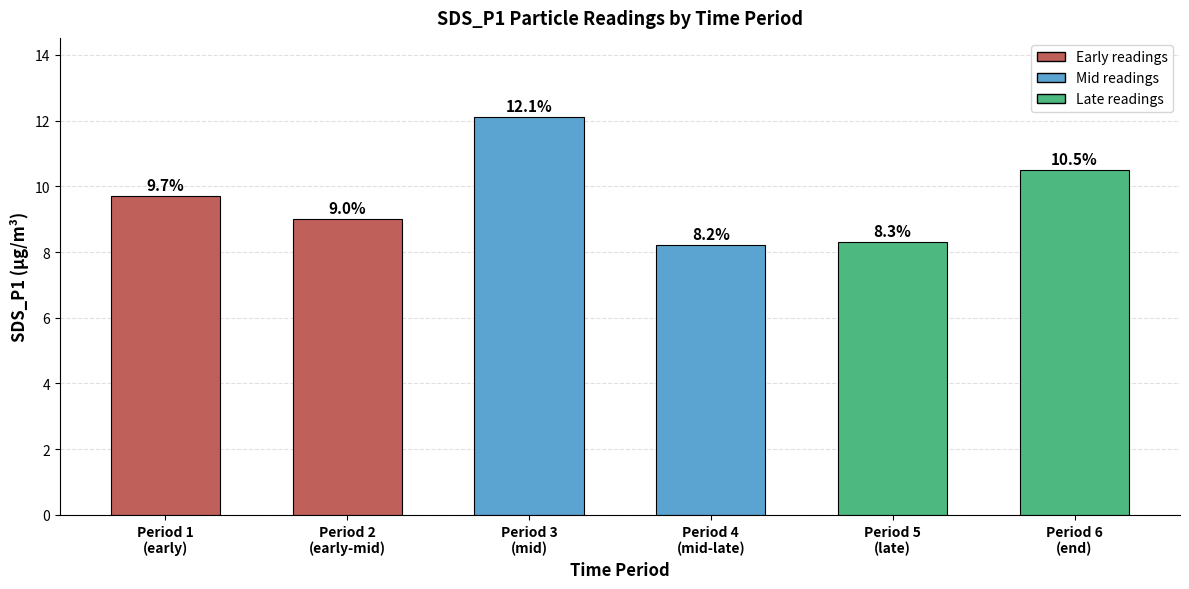

Between Period 4
(mid-late) and Period 2
(early-mid), which is larger?

Period 2
(early-mid)